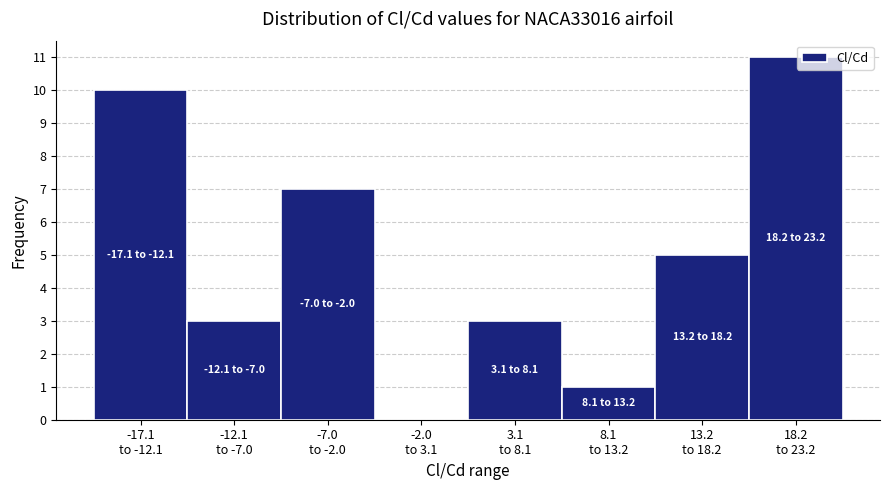

What is the greatest value displayed?

11